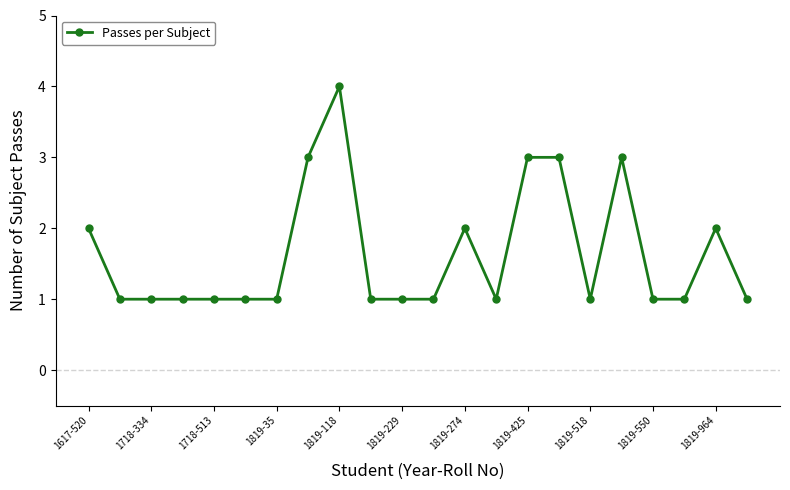

What is the sum of all values?

36